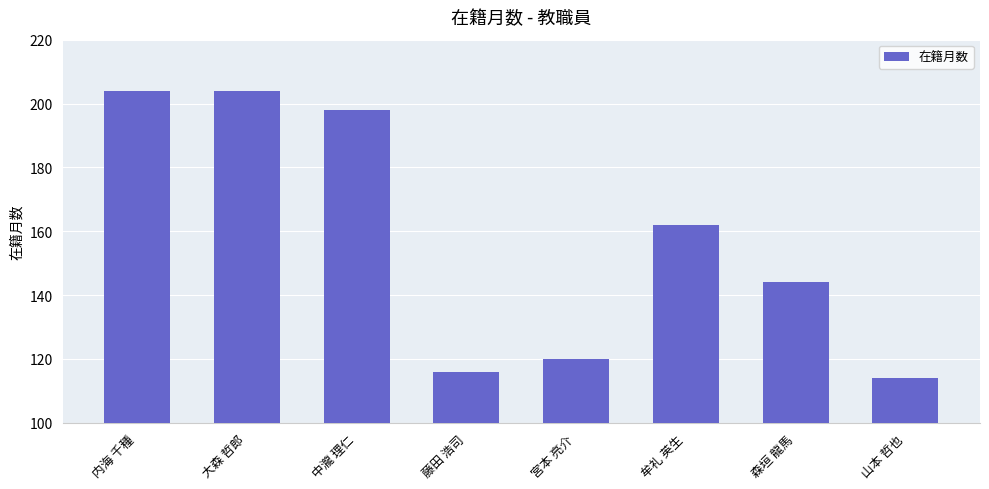

Reading right to left, transcribe all the data shown in this chart.

114	144	162	120	116	198	204	204